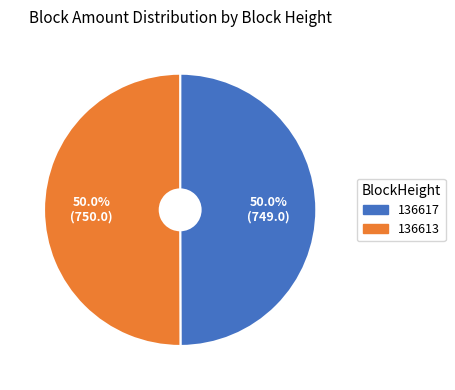

Count the number of slices in the pie.

2